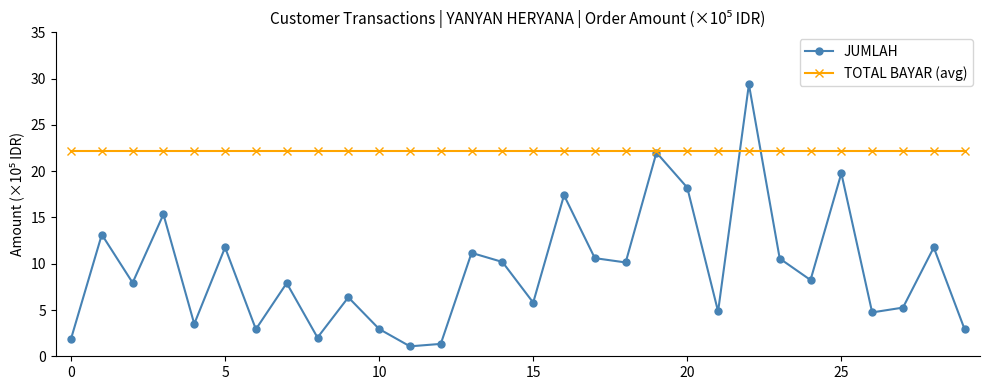

List the series in order of their overall mean, highest first.

TOTAL BAYAR (avg), JUMLAH